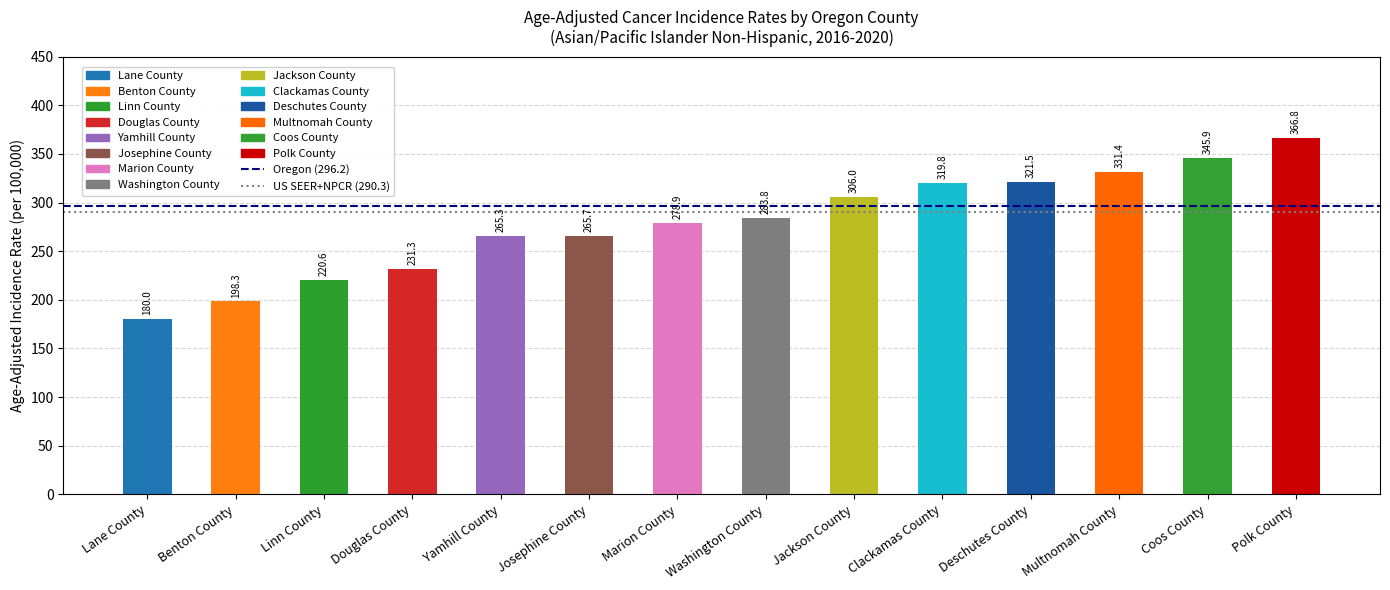

Rank the categories by value from highest to lowest.

Polk County, Coos County, Multnomah County, Deschutes County, Clackamas County, Jackson County, Washington County, Marion County, Josephine County, Yamhill County, Douglas County, Linn County, Benton County, Lane County